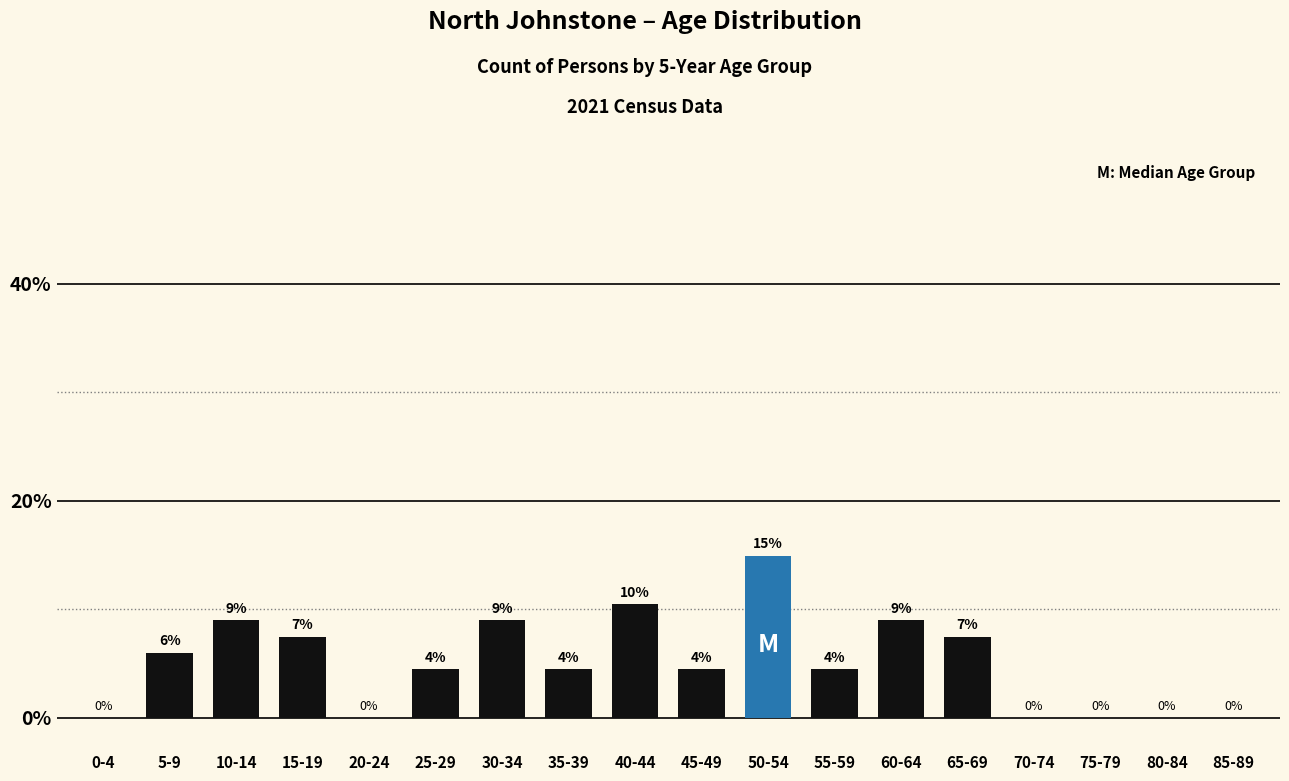

Where does the data first go above 4?

5-9